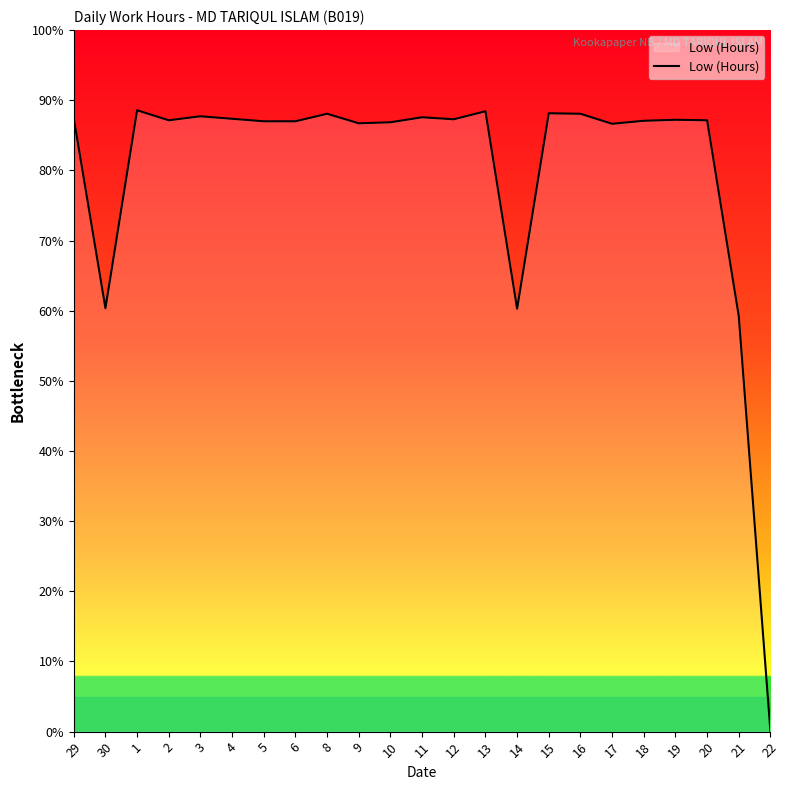

What is the greatest value displayed?

88.6